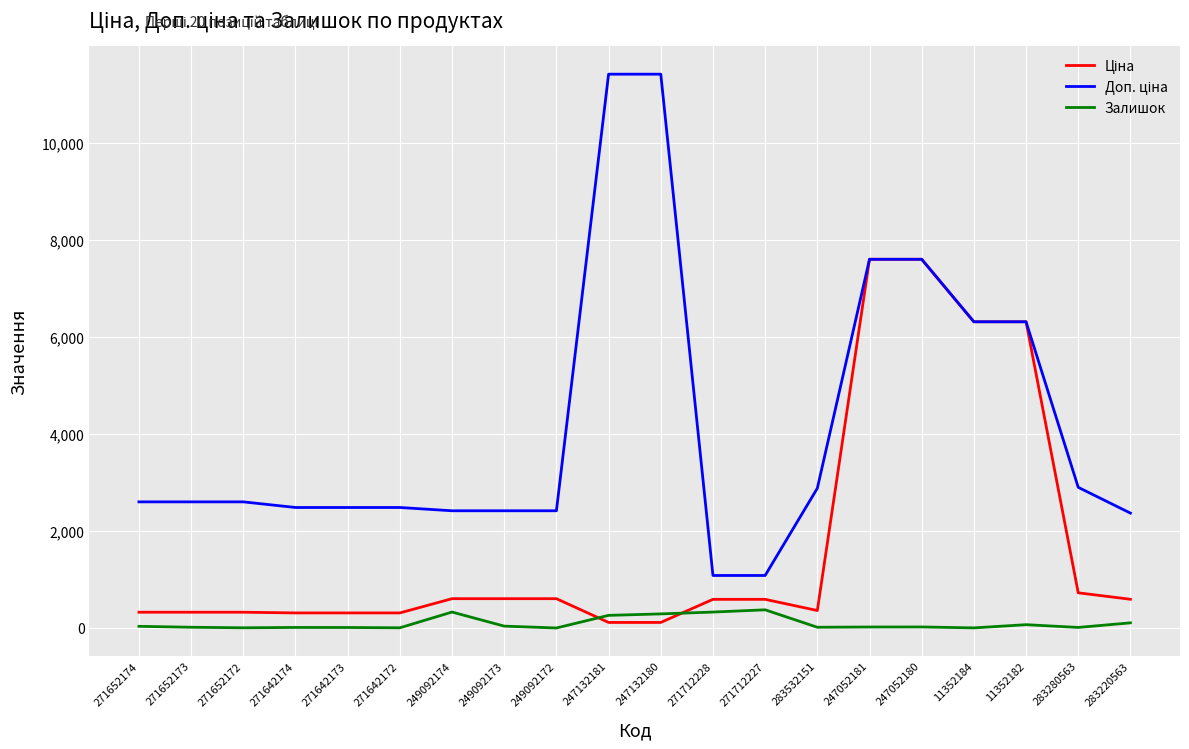

What is the maximum value shown in the chart?

11410.0